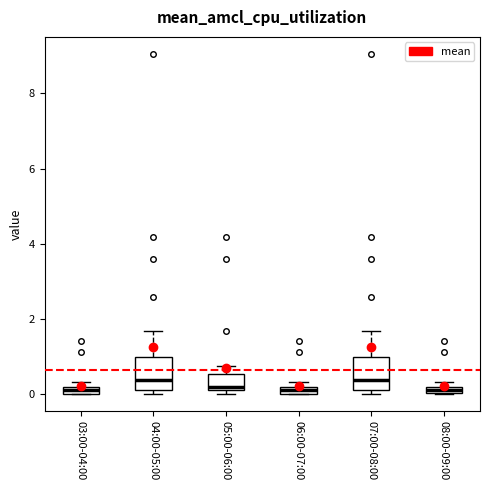

Where is the upper edge of the box for 08:00-09:00 on the y-axis? The values are not printed on the chart, so give them approximately, as read against the axis.

0.2